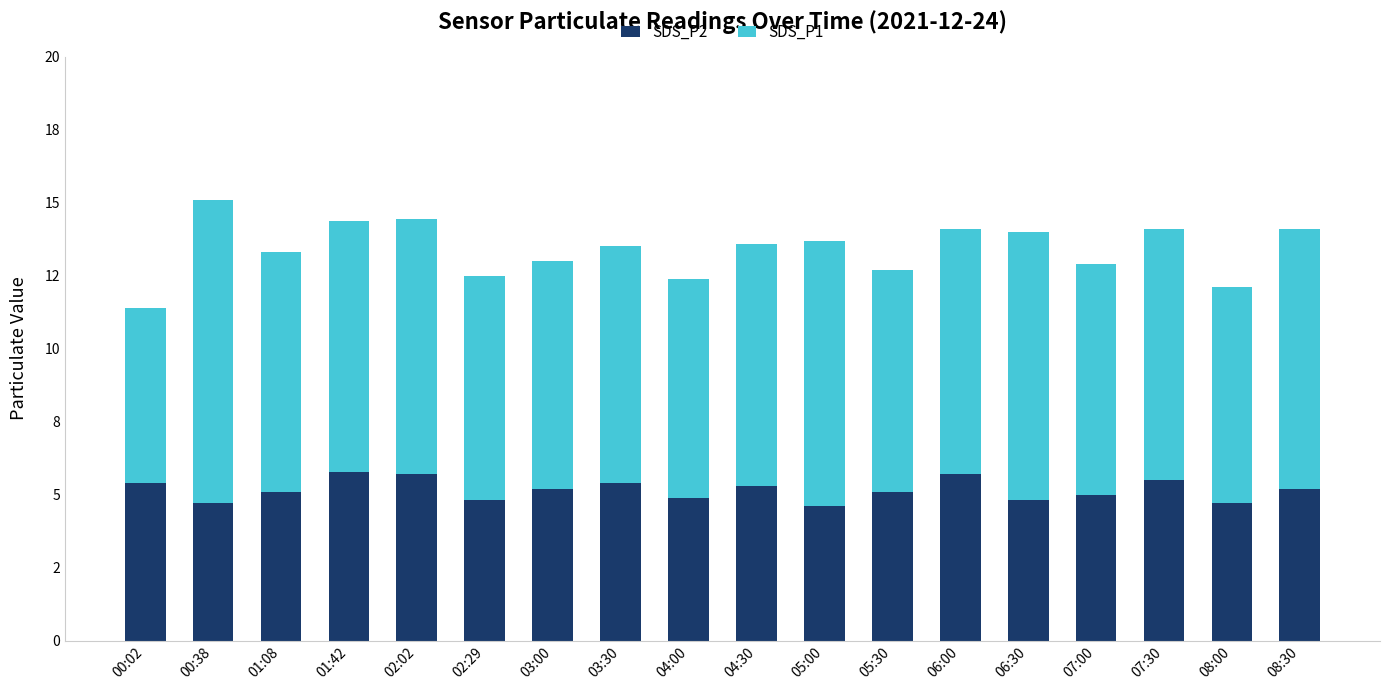

Is it true that SDS_P2 equals 4.7 at 08:00?

True